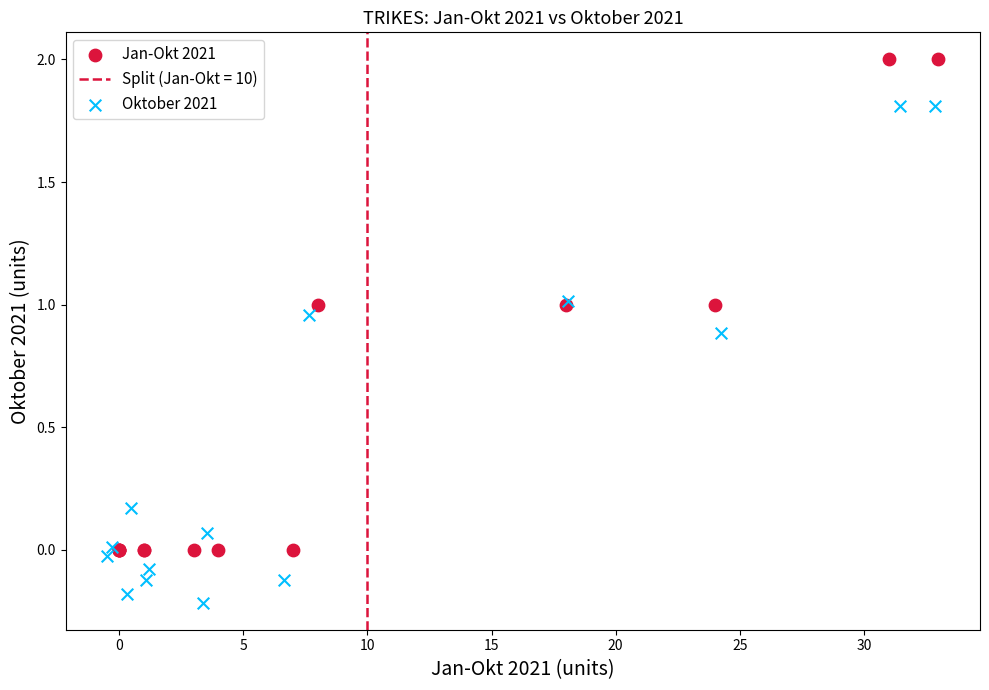

Which series has the widest spread of Y values?

Oktober 2021